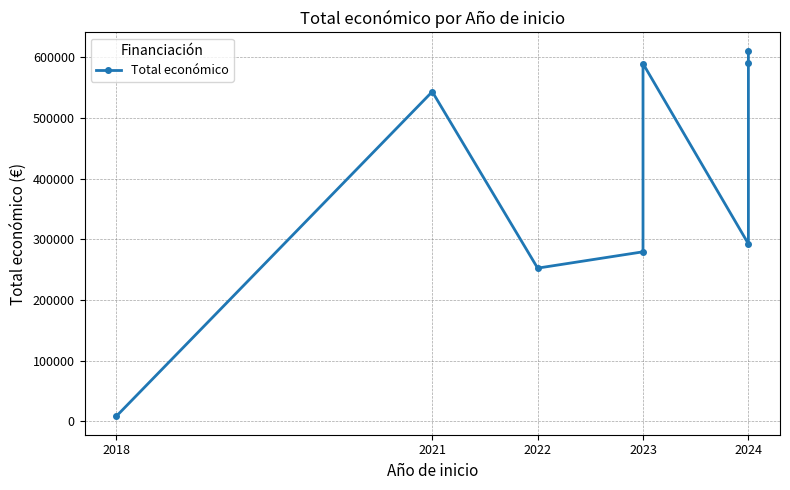

Where is the first local maximum?

2021